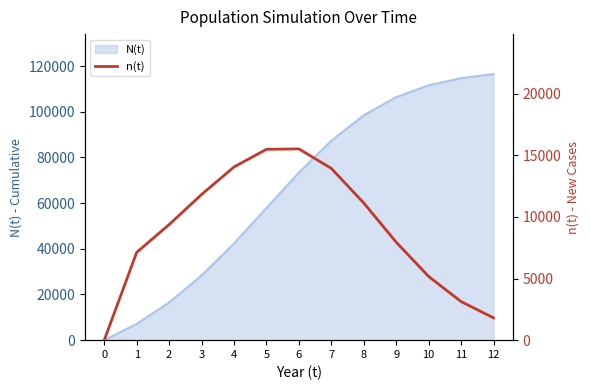

What is the value of the 10th point from the left?

7950.0